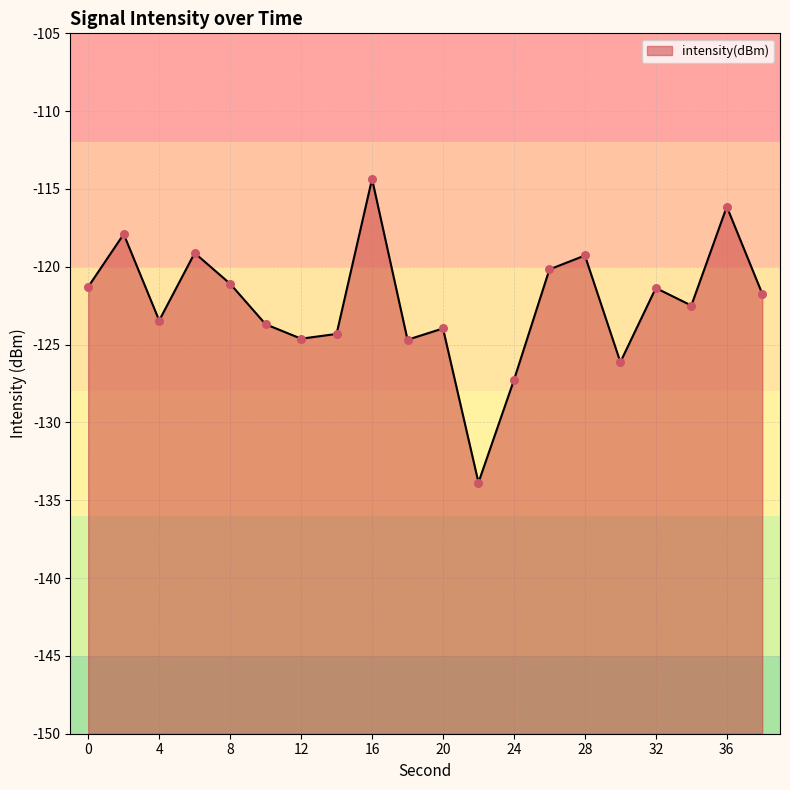

Which has a higher value, 18 or 34?

34